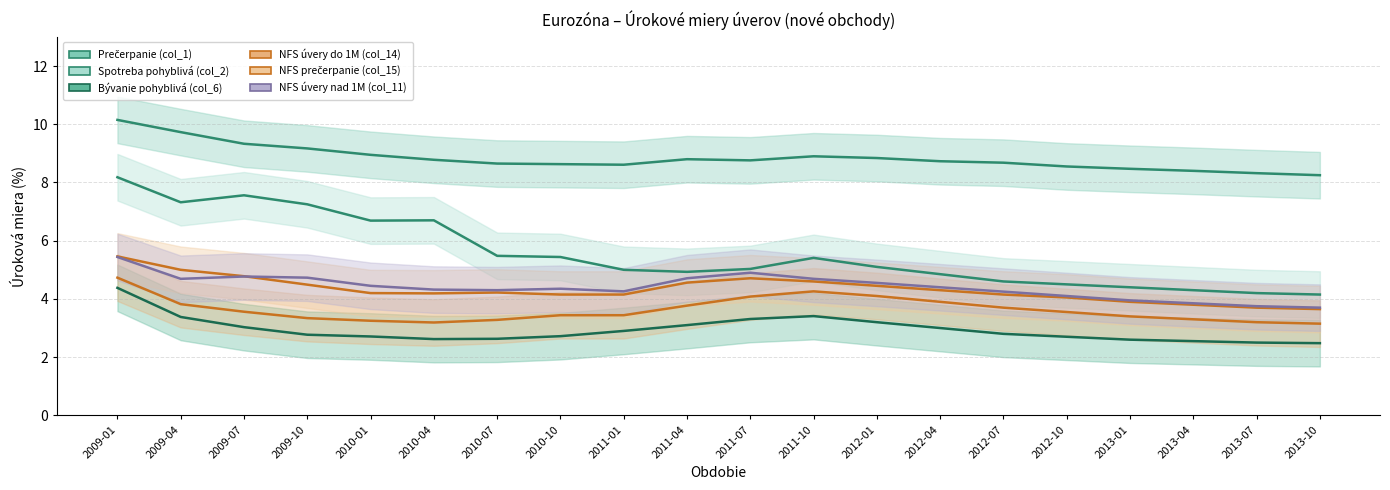

How many interior local valleys does the Prečerpanie (col_1) series have?

2